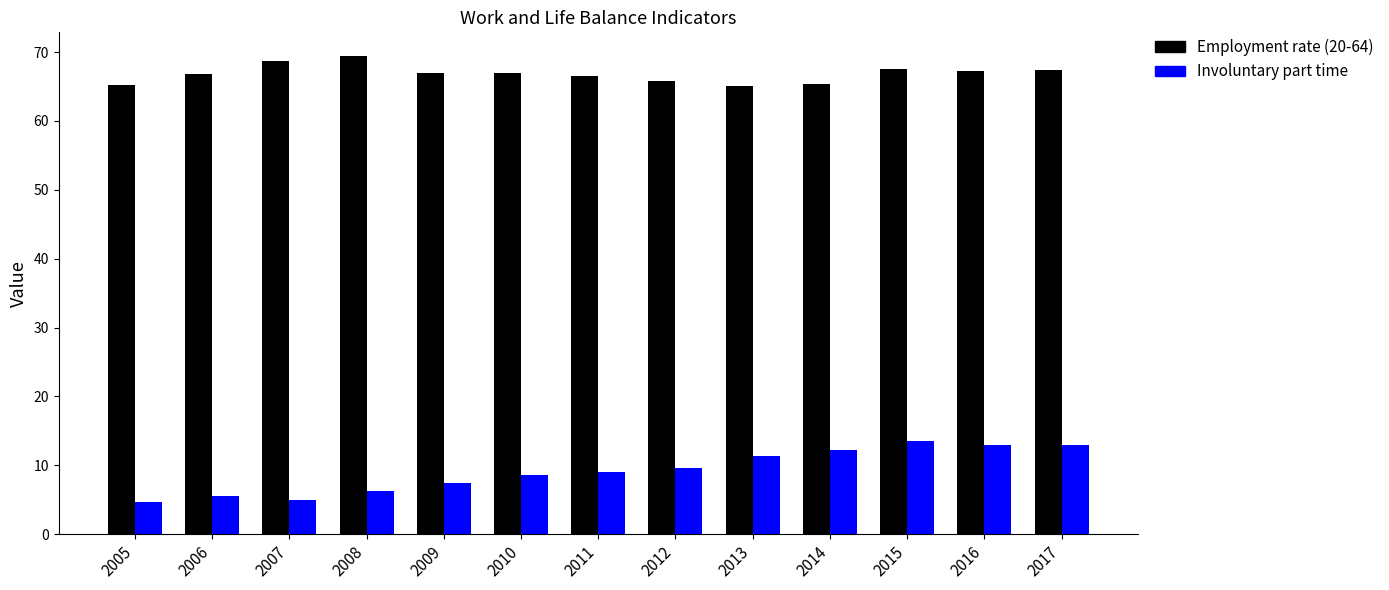

What is the difference between the Involuntary part time values at 2011 and 2016?

4.0